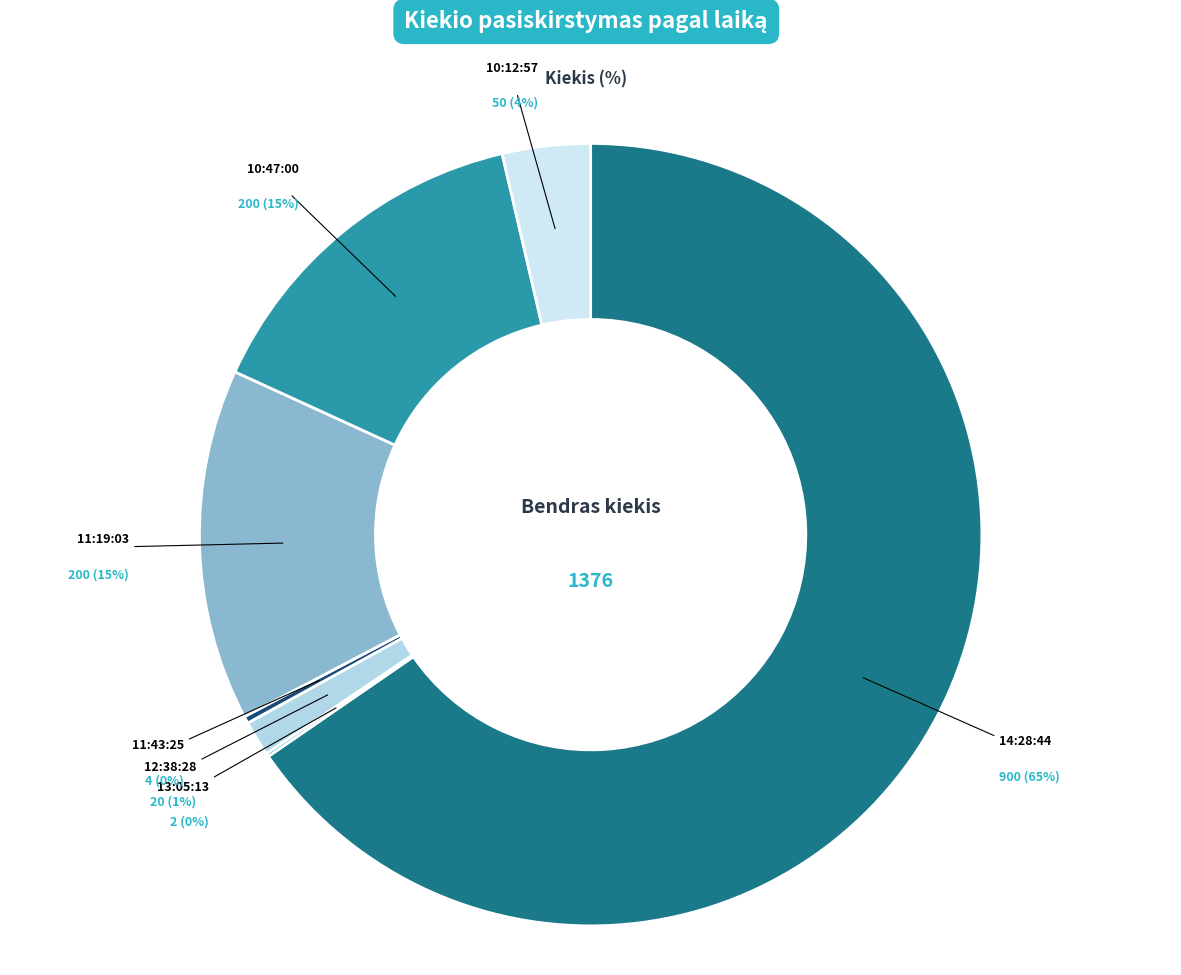

To the nearest percent, what portion does 14:28:44 represent?

65%